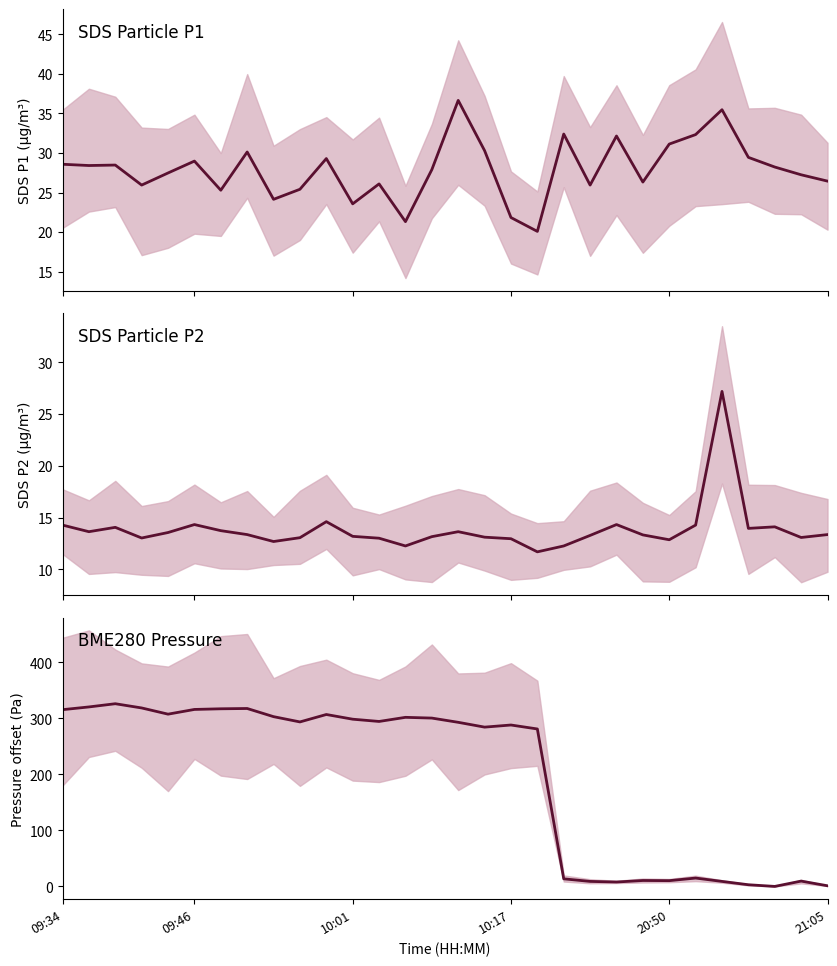

Rank the series by their maximum value, from lowest to highest.

SDS_P2, SDS_P1, BME280_pressure